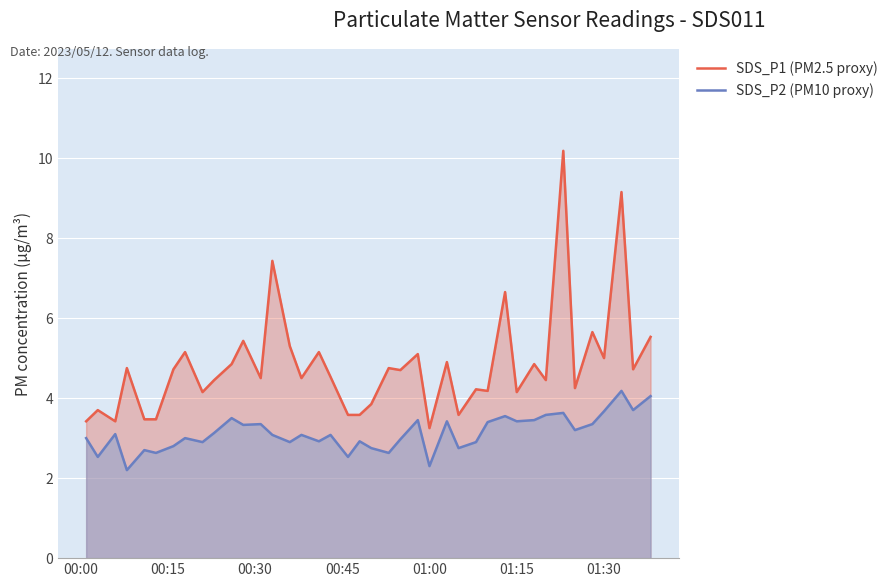

True or false: SDS_P1 (PM2.5 proxy) and SDS_P2 (PM10 proxy) cross at least once.

False